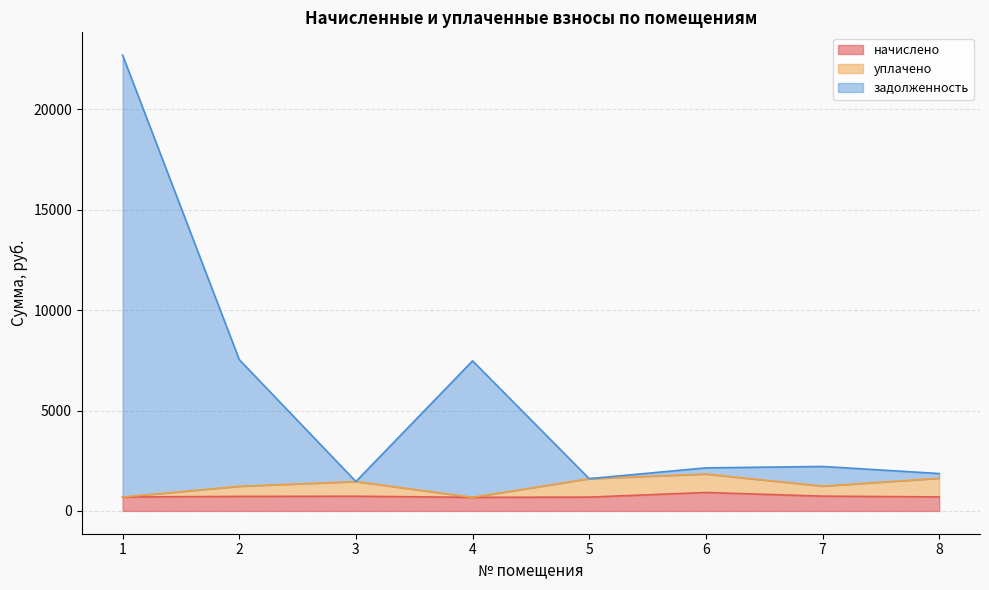

At which label does уплачено first exceed 1464?

3